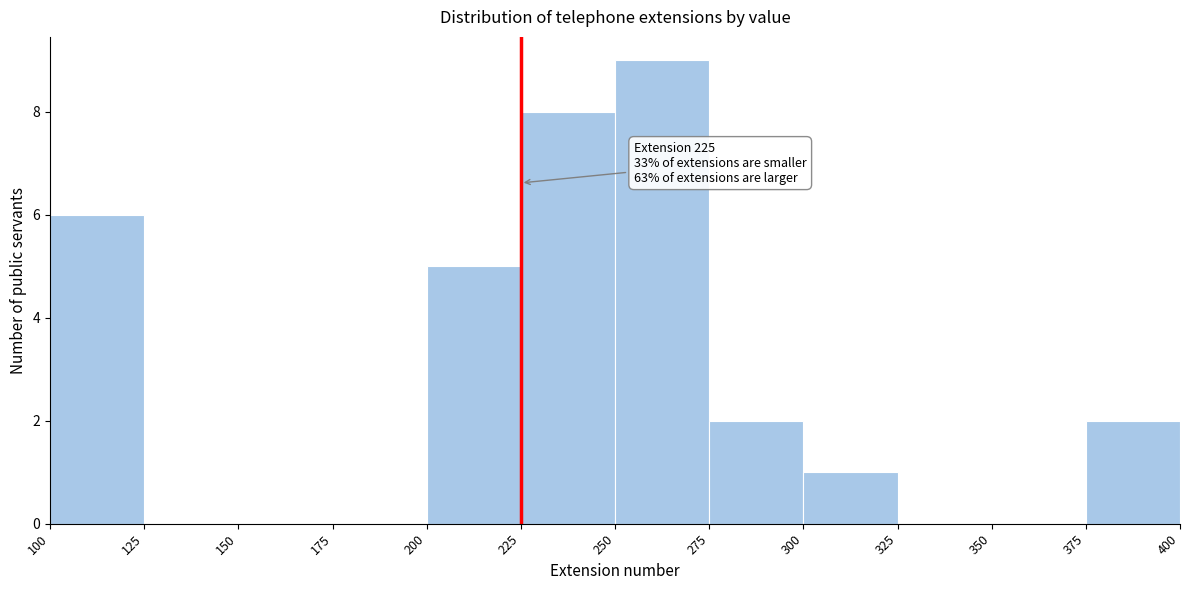

Over which range of the x-axis is the bar tallest?

250 to 275